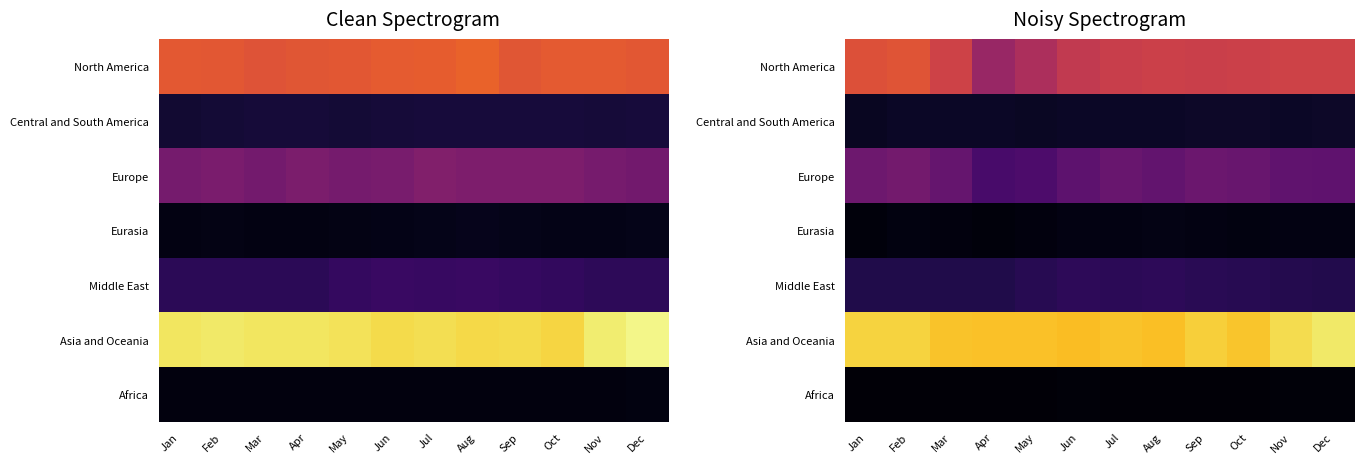

The Central and South America series shows 9.1 at Nov. True or false?

False